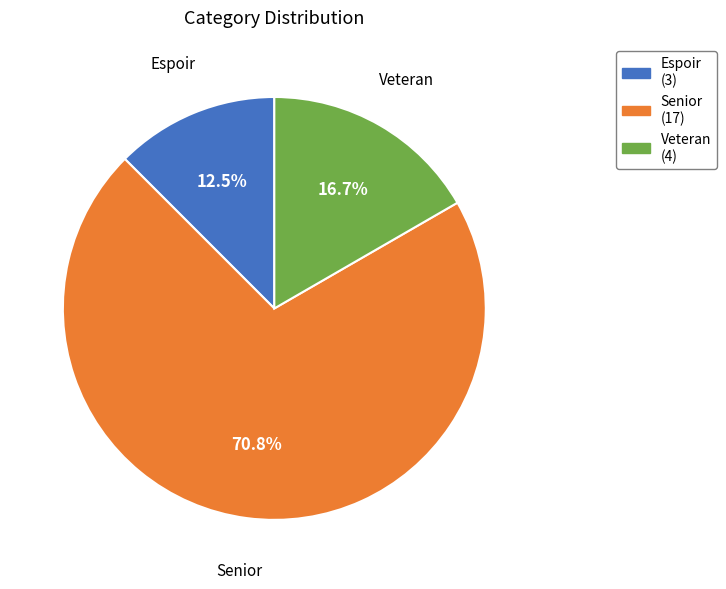

Count the number of slices in the pie.

3